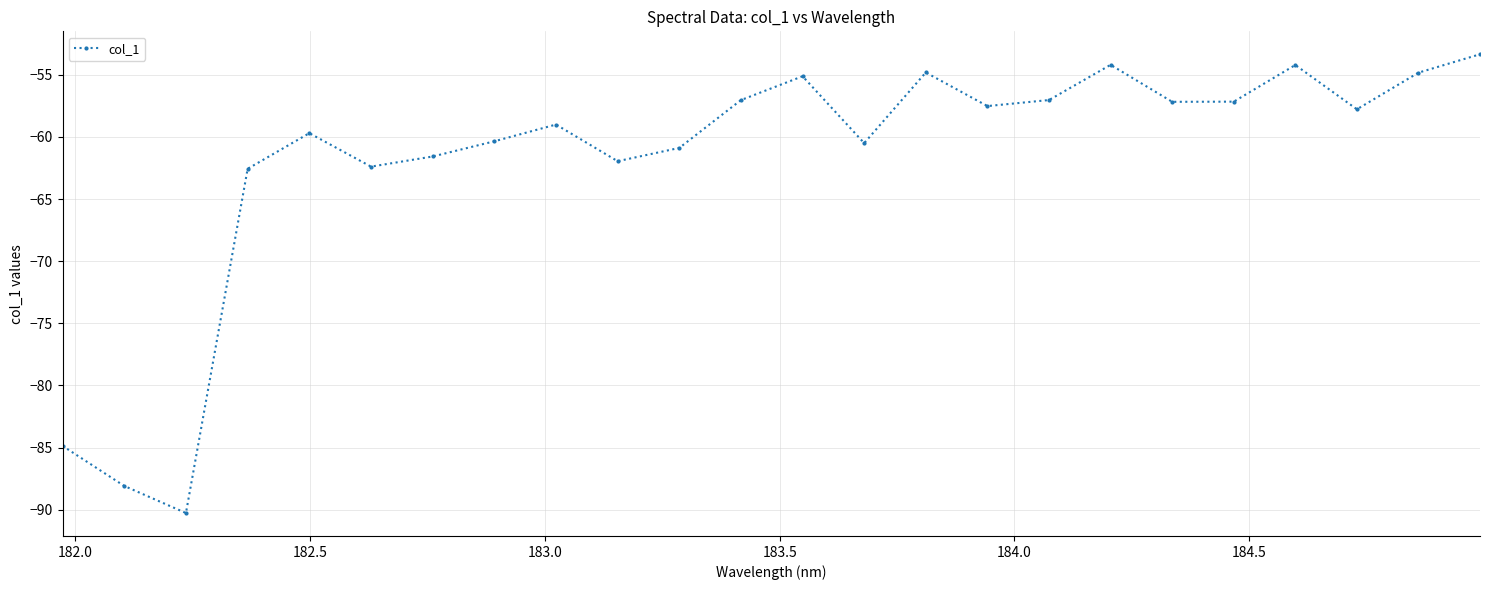

How many interior local peaks (higher than both neighbors) does the data have?

6